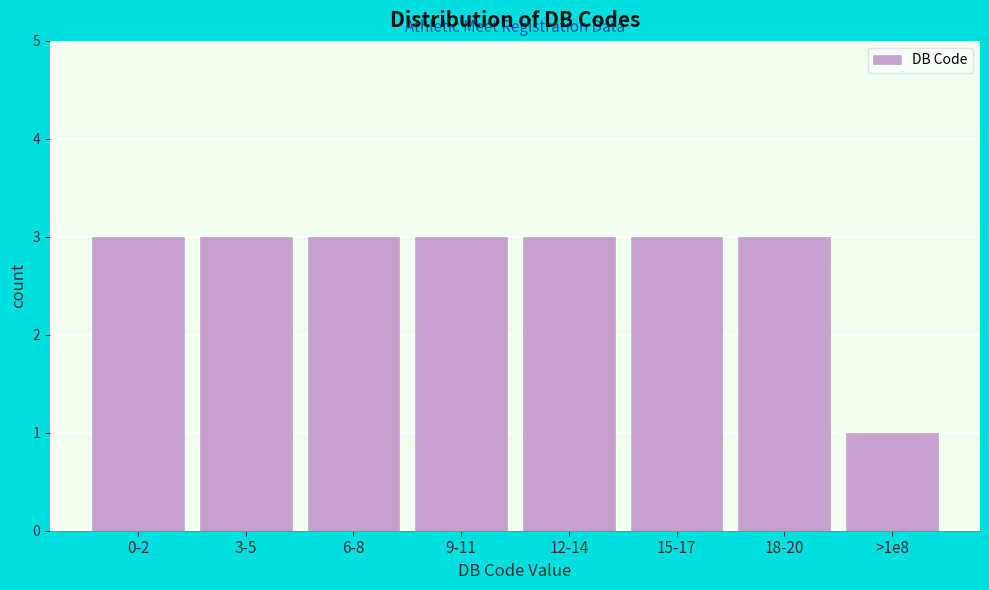

Reading left to right, extract all data points from this chart.

0-2=3	3-5=3	6-8=3	9-11=3	12-14=3	15-17=3	18-20=3	>1e8=1